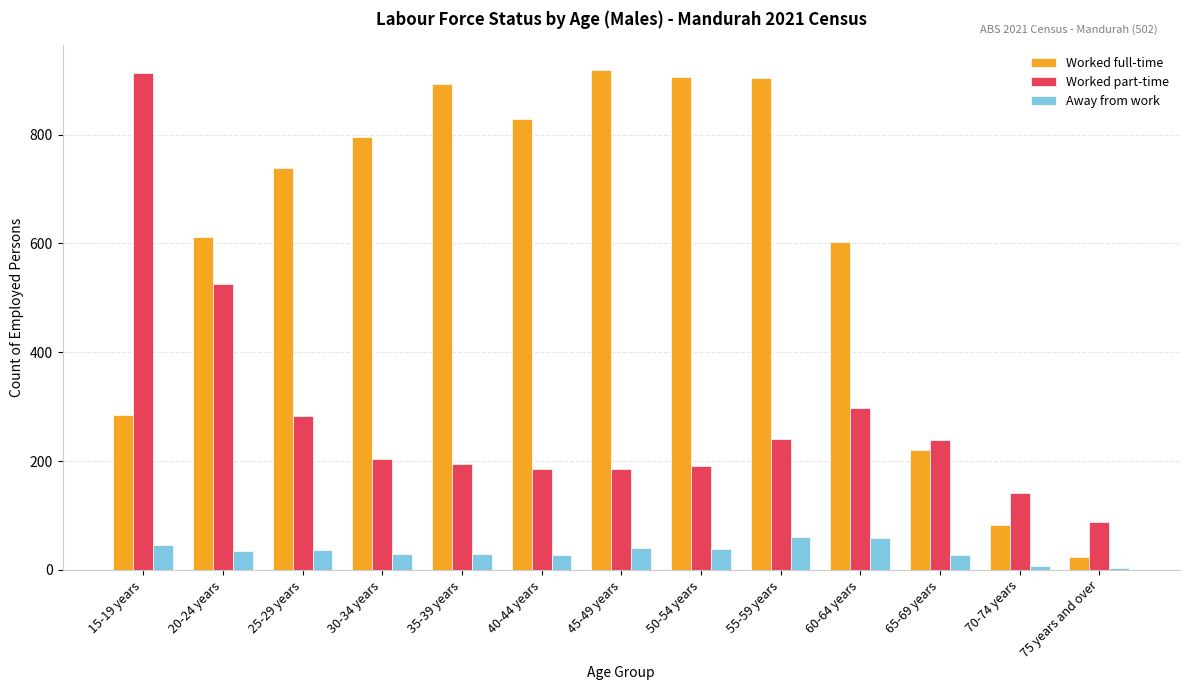

The value of Worked part-time at 75 years and over is 147. True or false?

False